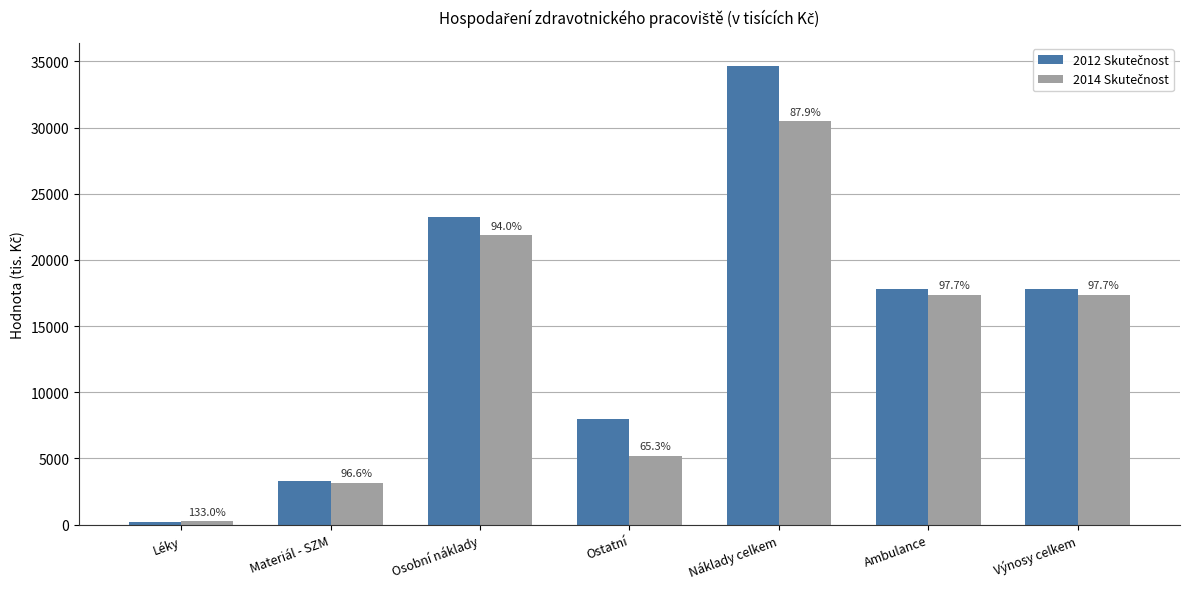

At how many categories does at least one series exceed 32512?

1